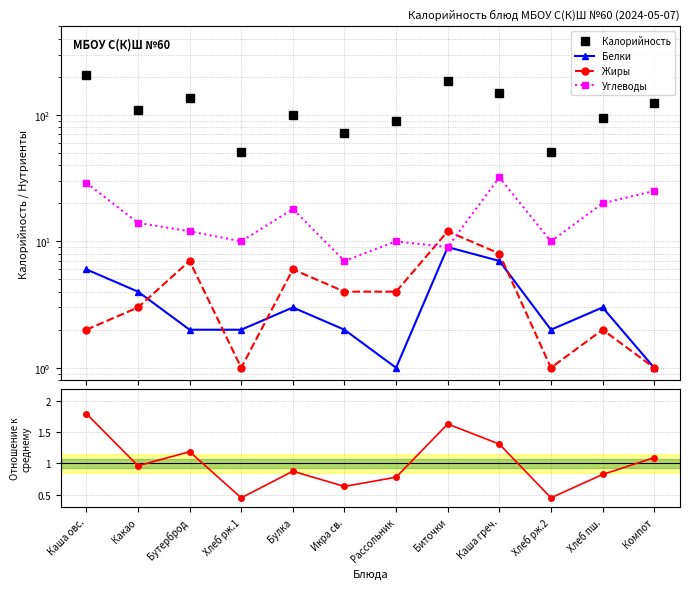

Rank the categories by Калорийность / среднее value from highest to lowest.

Каша овс., Биточки, Каша греч., Бутерброд, Компот, Какао, Булка, Хлеб пш., Рассольник, Икра св., Хлеб рж.1, Хлеб рж.2